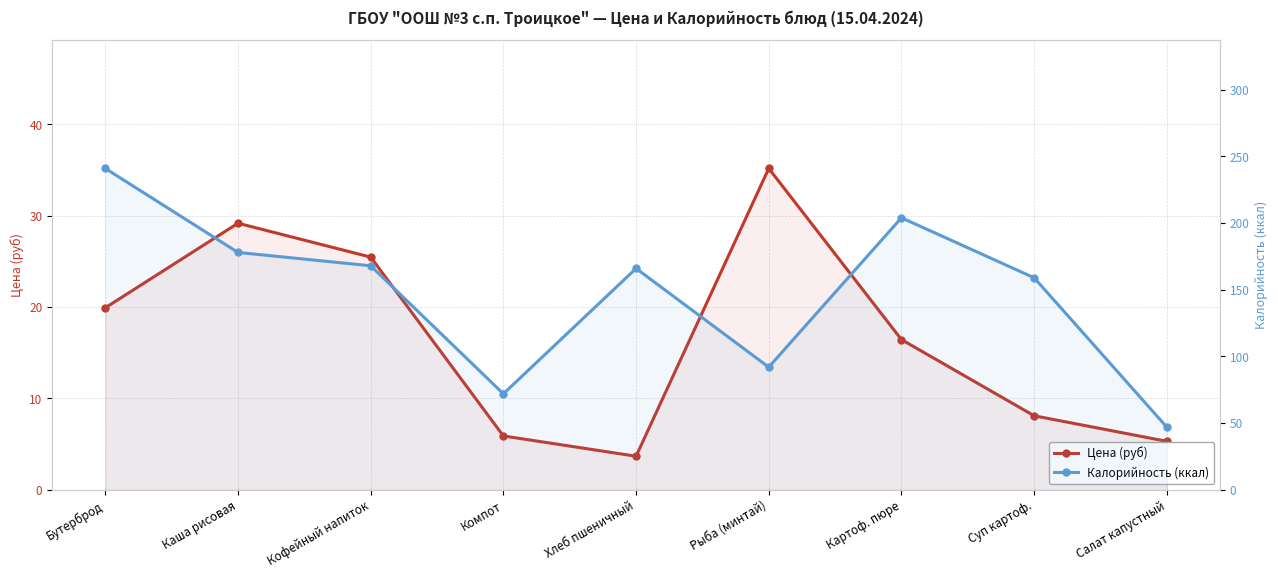

Between Каша рисовая and Суп картоф., which is larger?

Каша рисовая